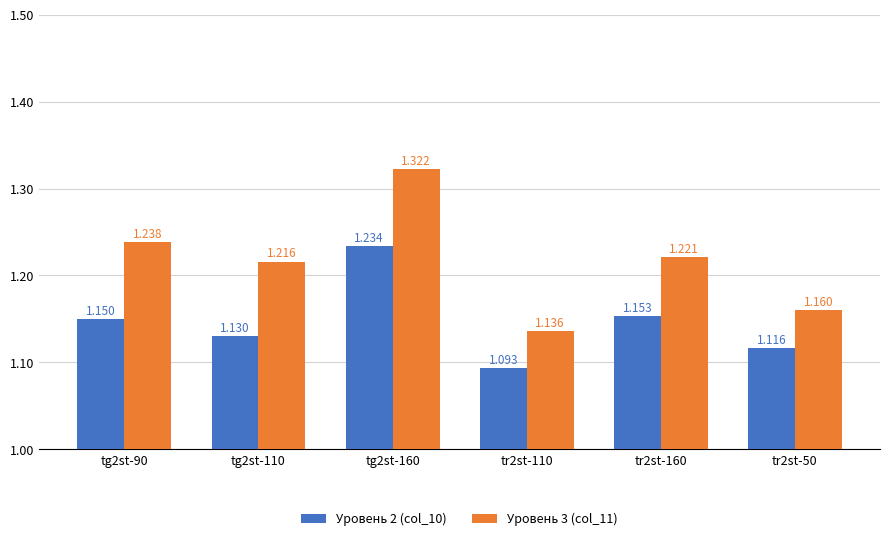

The Уровень 2 (col_10) series shows 2.0 at tg2st-160. True or false?

False